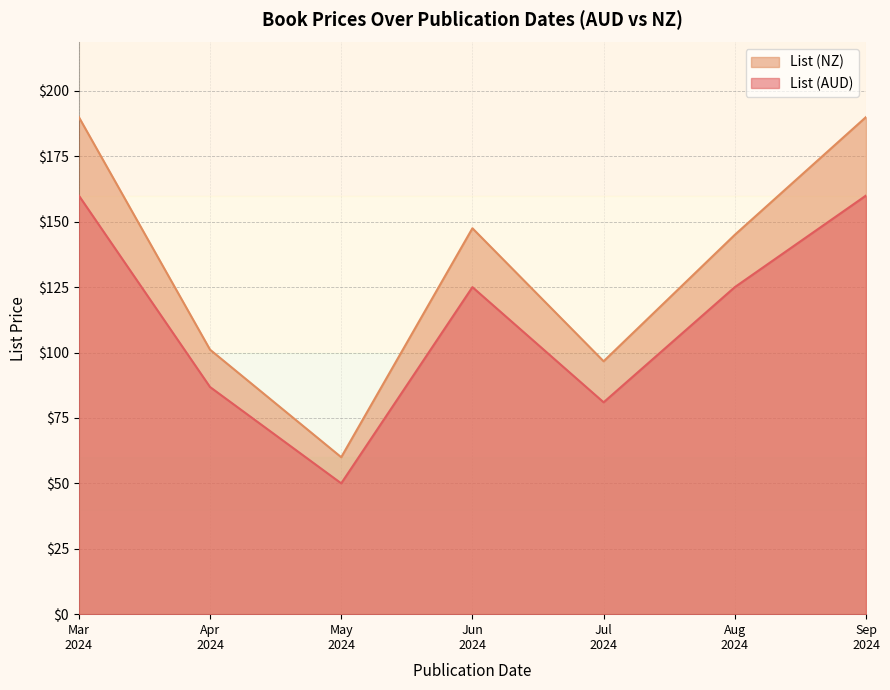

The List (AUD) series shows 74.7 at 2024-04-01. True or false?

False